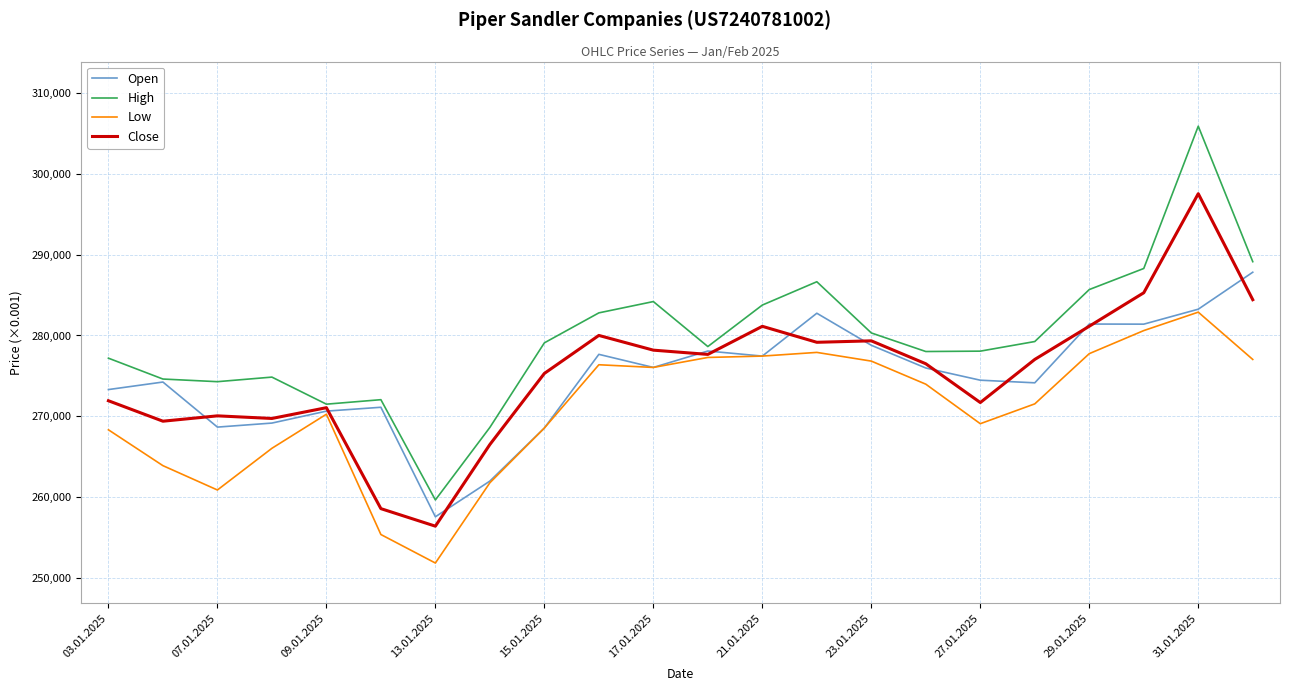

What is the maximum value for High?

305895